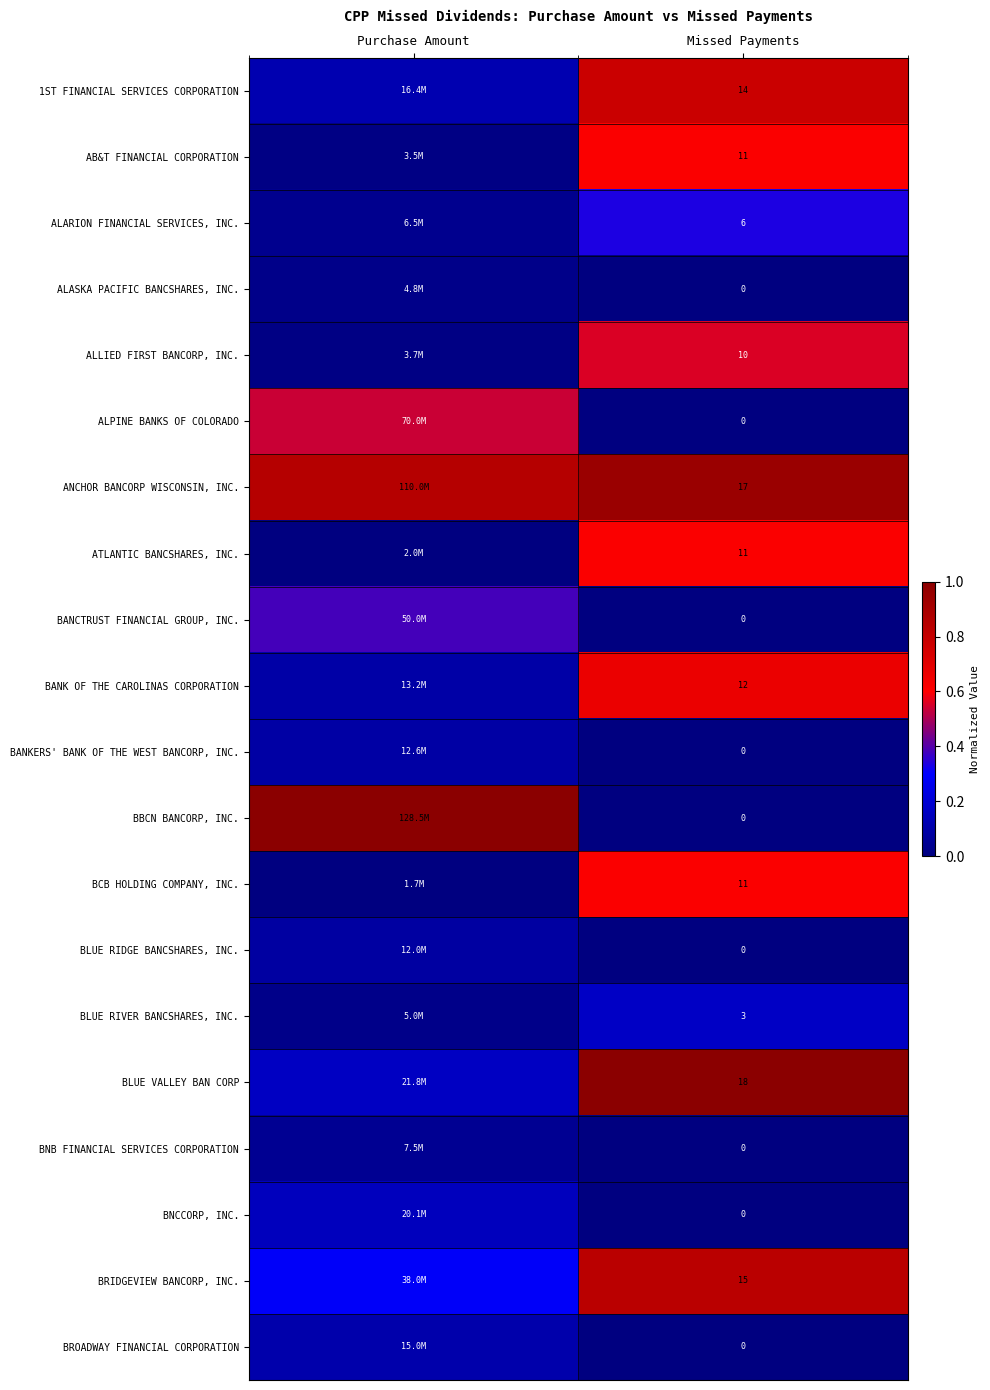

Is the value of BLUE RIDGE BANCSHARES, INC. at Missed Payments greater than the value of AB&T FINANCIAL CORPORATION at Missed Payments?

No